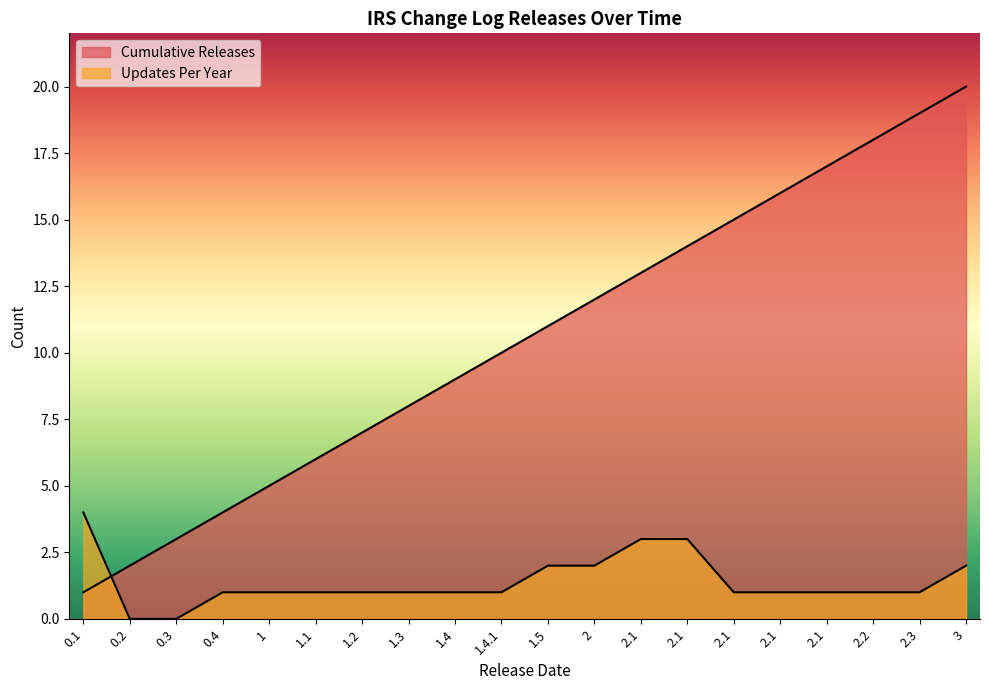

Which series has the widest spread of values?

Cumulative Releases